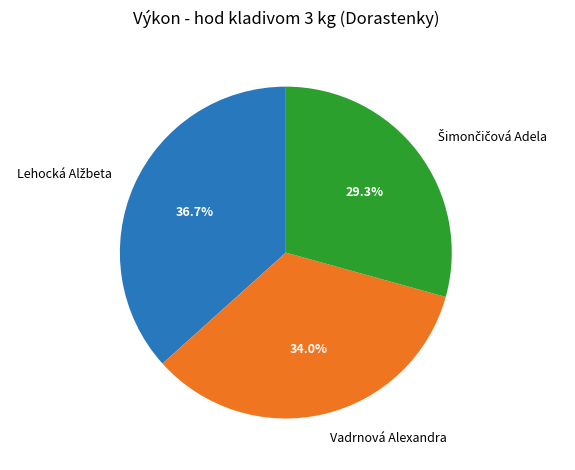

Is there a majority slice in this chart?

No